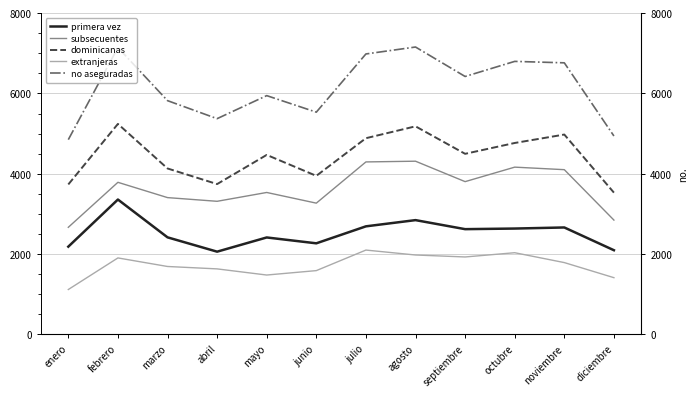

What is the label of the 10th point from the left?

octubre